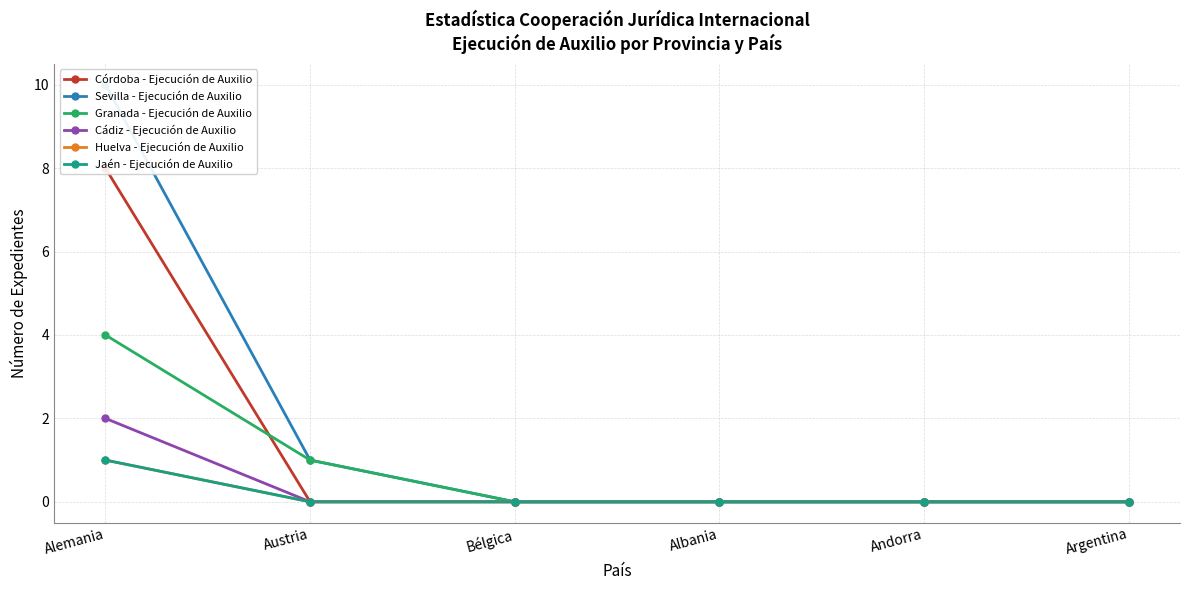

How many values in Córdoba - Ejecución de Auxilio are above zero?

1